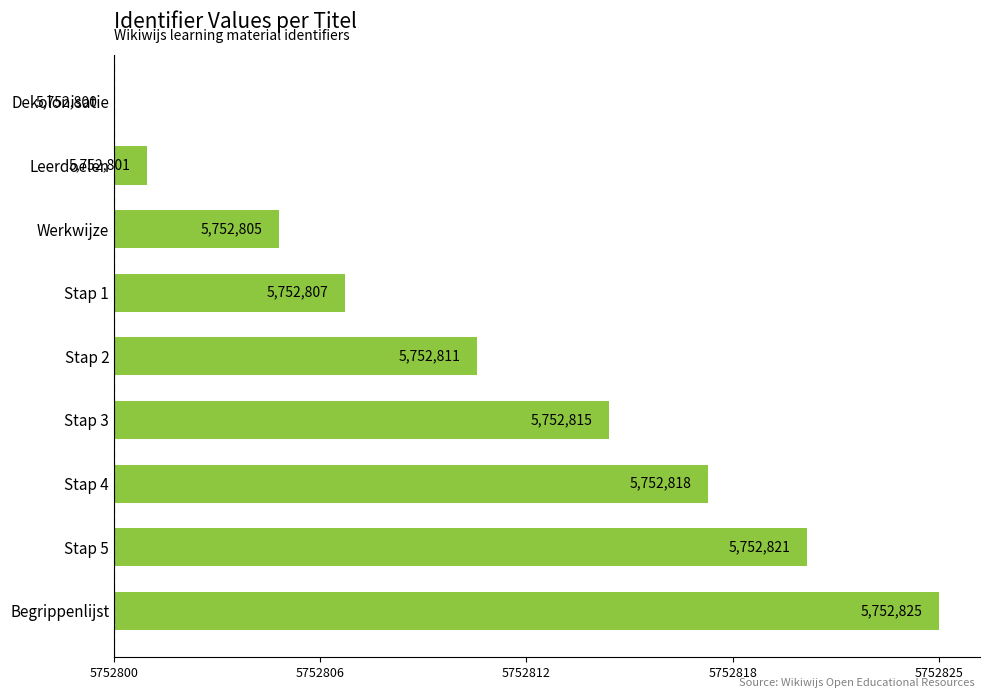

What is the difference between the second highest and minimum values?

21